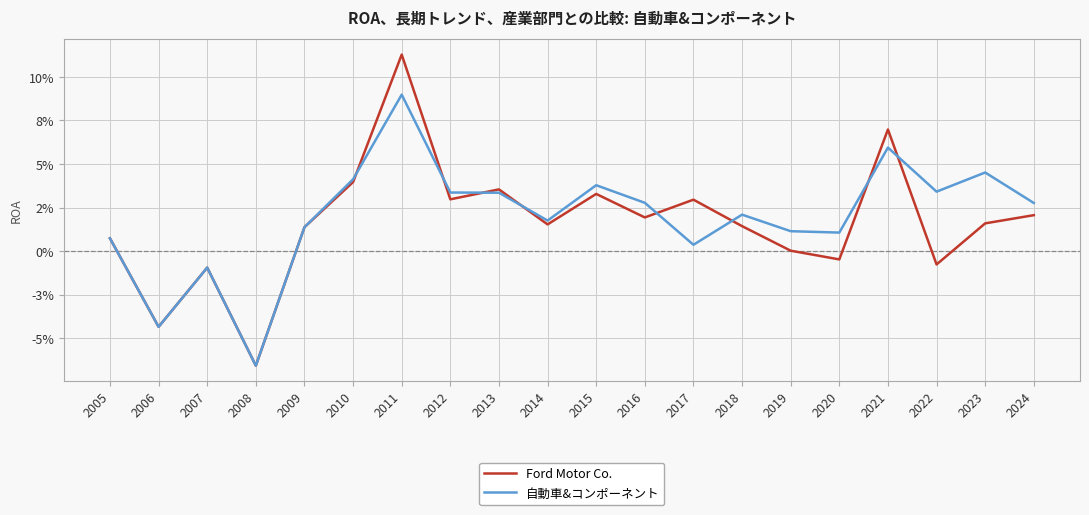

What are all the series names shown in the legend?

Ford Motor Co., 自動車&コンポーネント